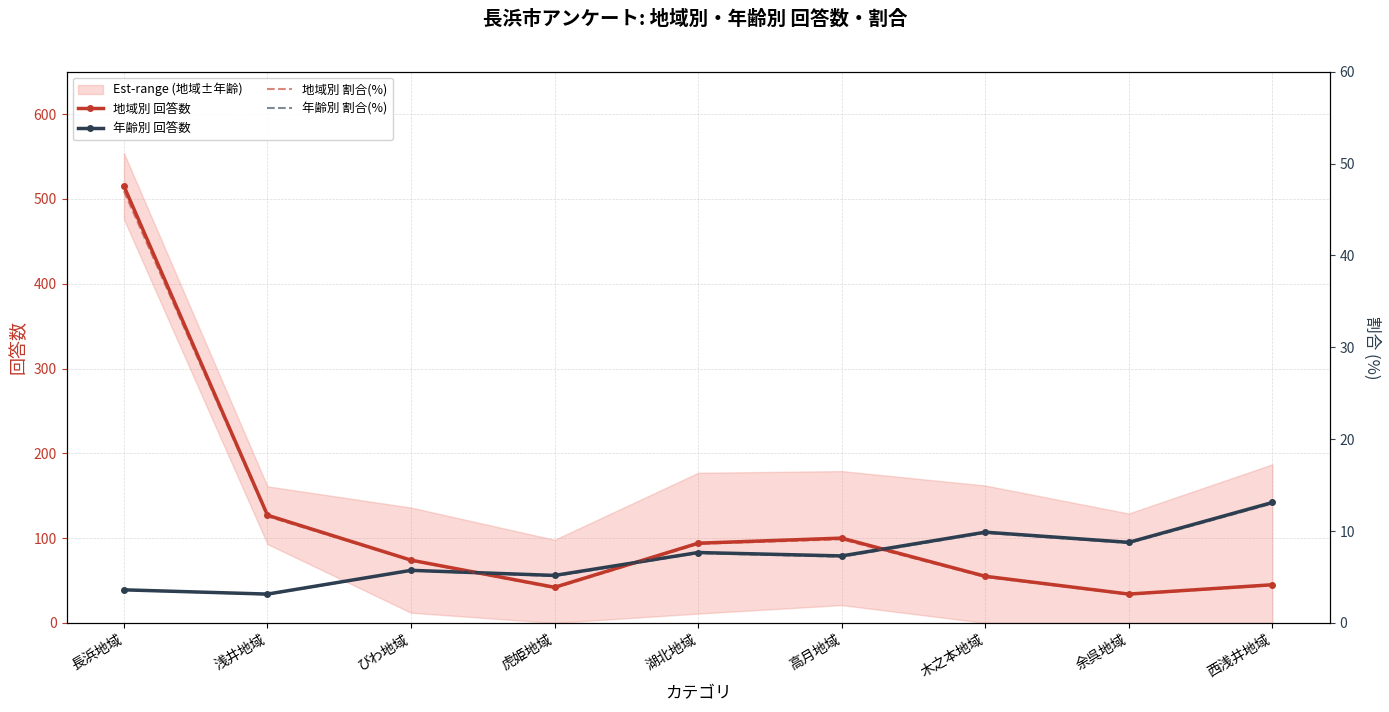

What is the label of the 4th point from the left?

虎姫地域